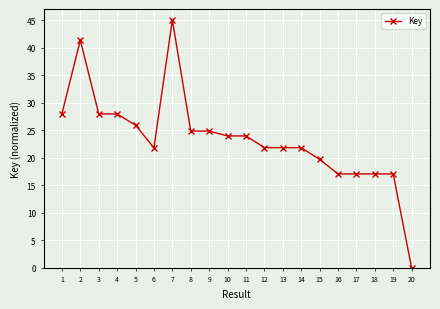

What is the difference between the values at 12 and 7?

23.2